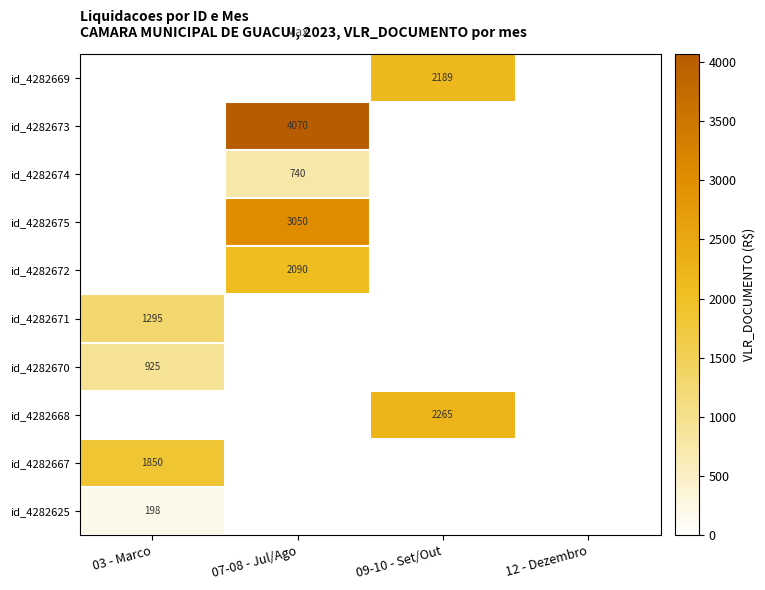

What is the average value of the id_4282625 series?

49.5